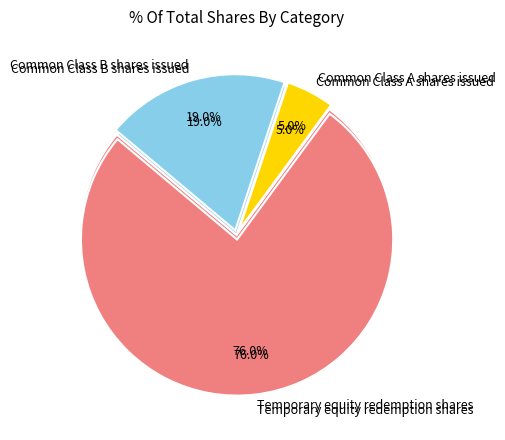

What is the change in value from Common Class A shares issued to Common Class B shares issued?

+2545000